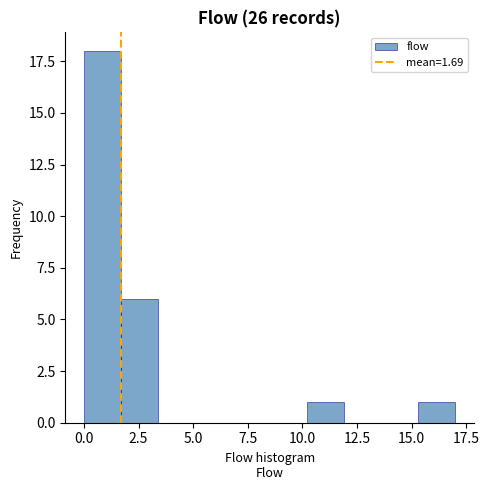

Around what value on the x-axis is the tallest bar? Give the approximate position of its centre, as read against the axis.

1.0